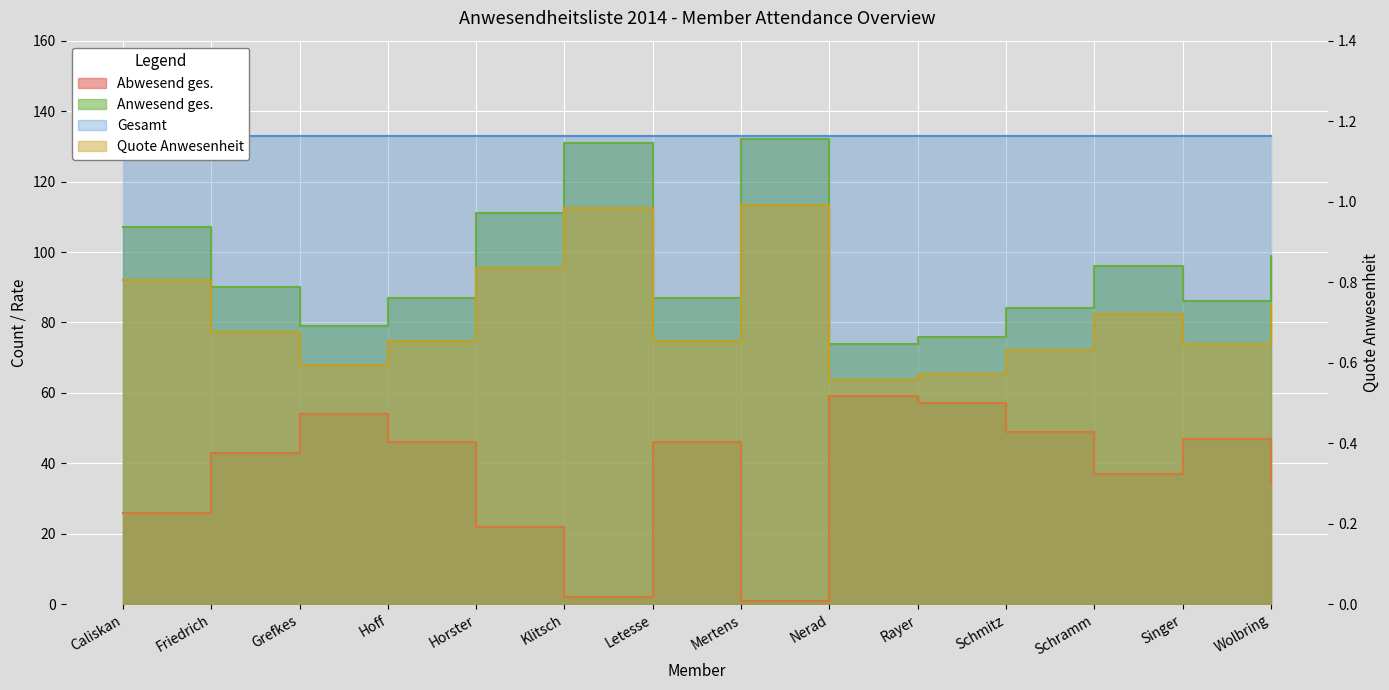

In Abwesend ges., how many points are lower than both neighbors (excluding endpoints)?

3